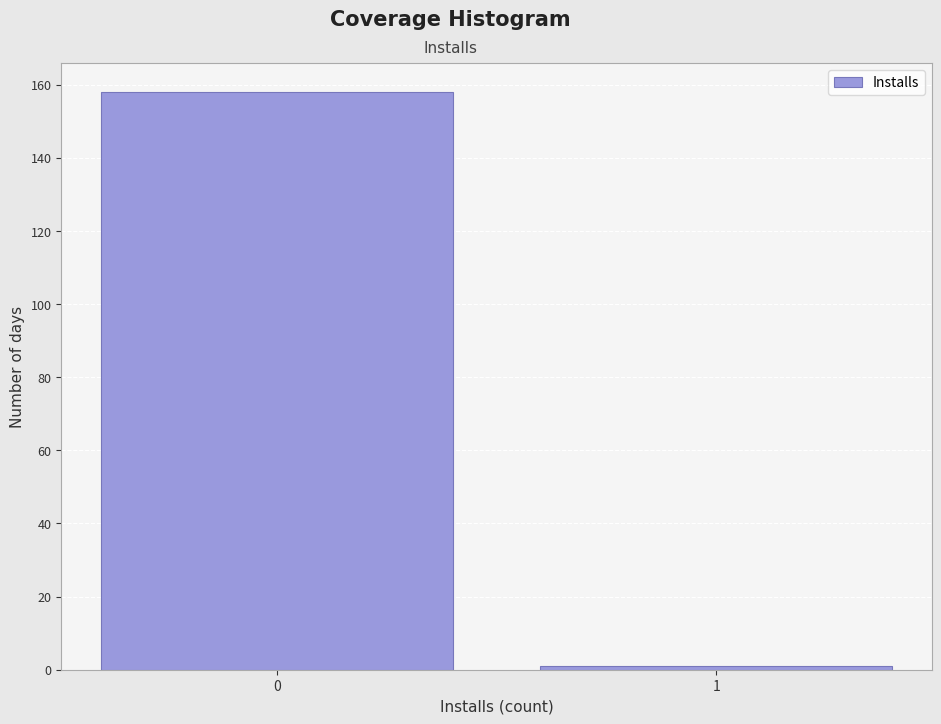

Reading left to right, list all the values displayed in this chart.

158	1